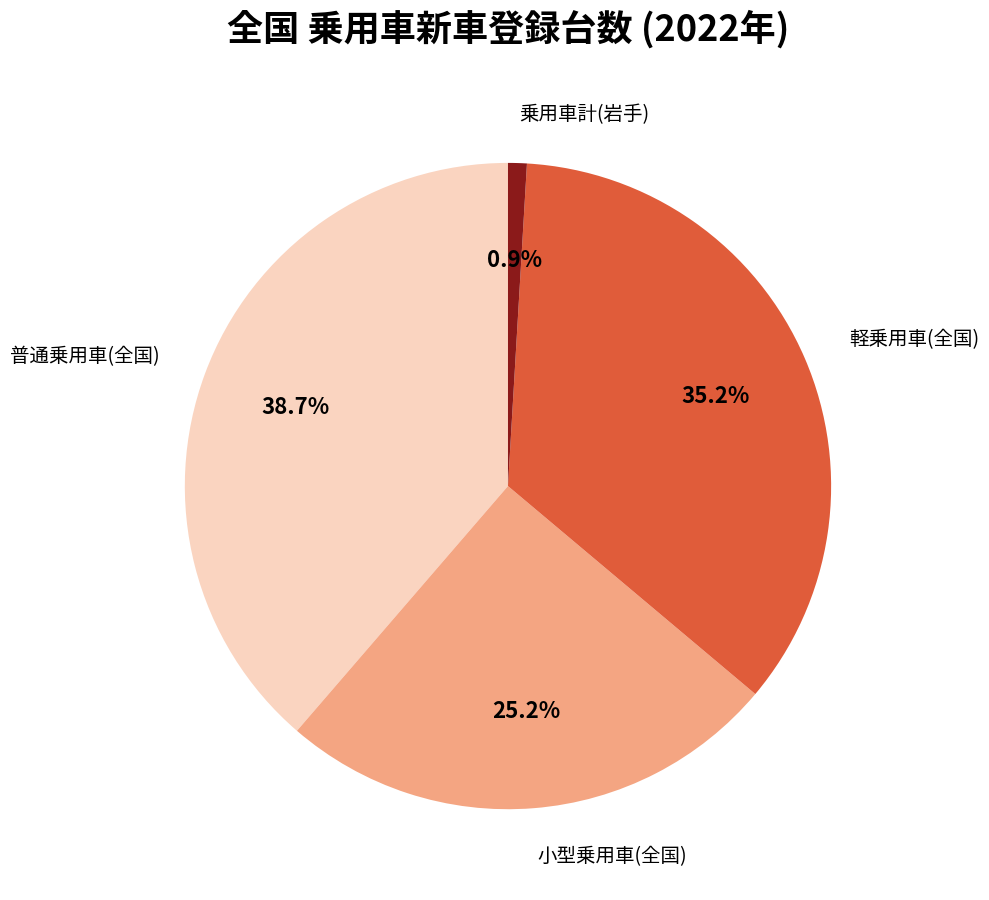

Is there a majority slice in this chart?

No